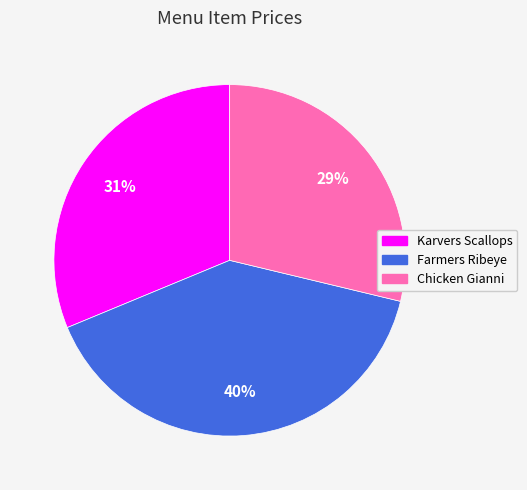

Which category has the biggest portion of the pie?

Farmers Ribeye